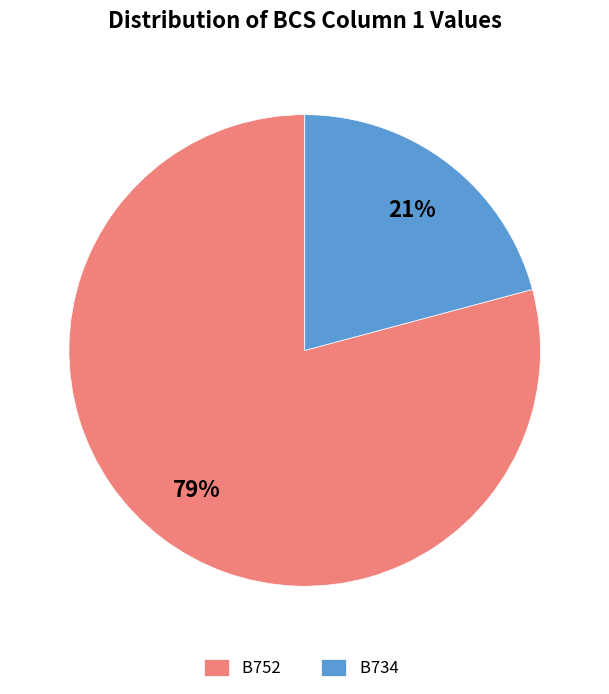

Count the number of slices in the pie.

2